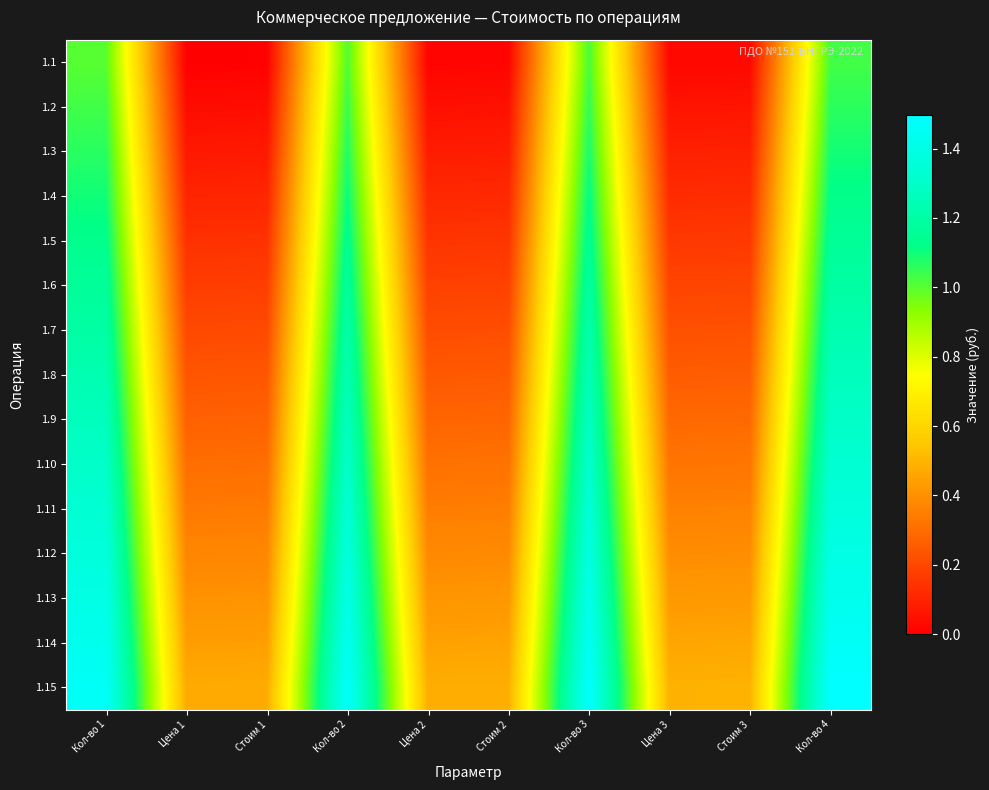

Which category has the lowest value across all series?

Цена 1